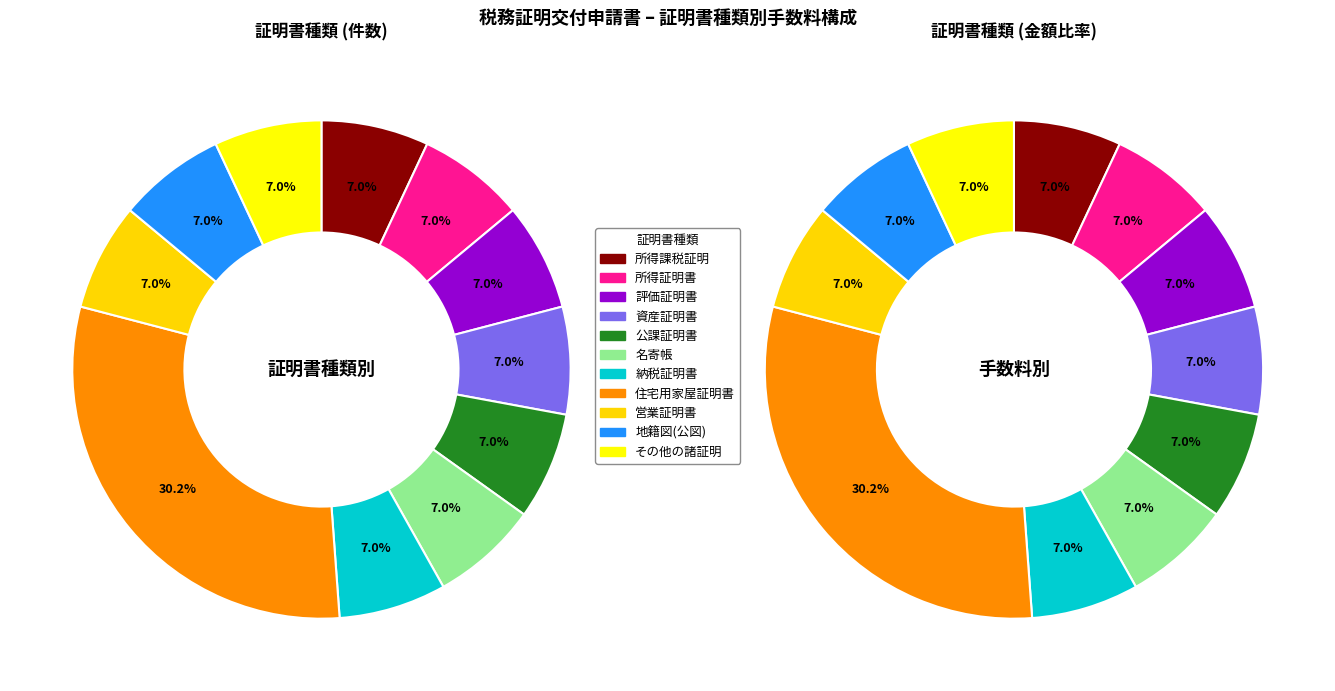

Count the number of slices in the pie.

11